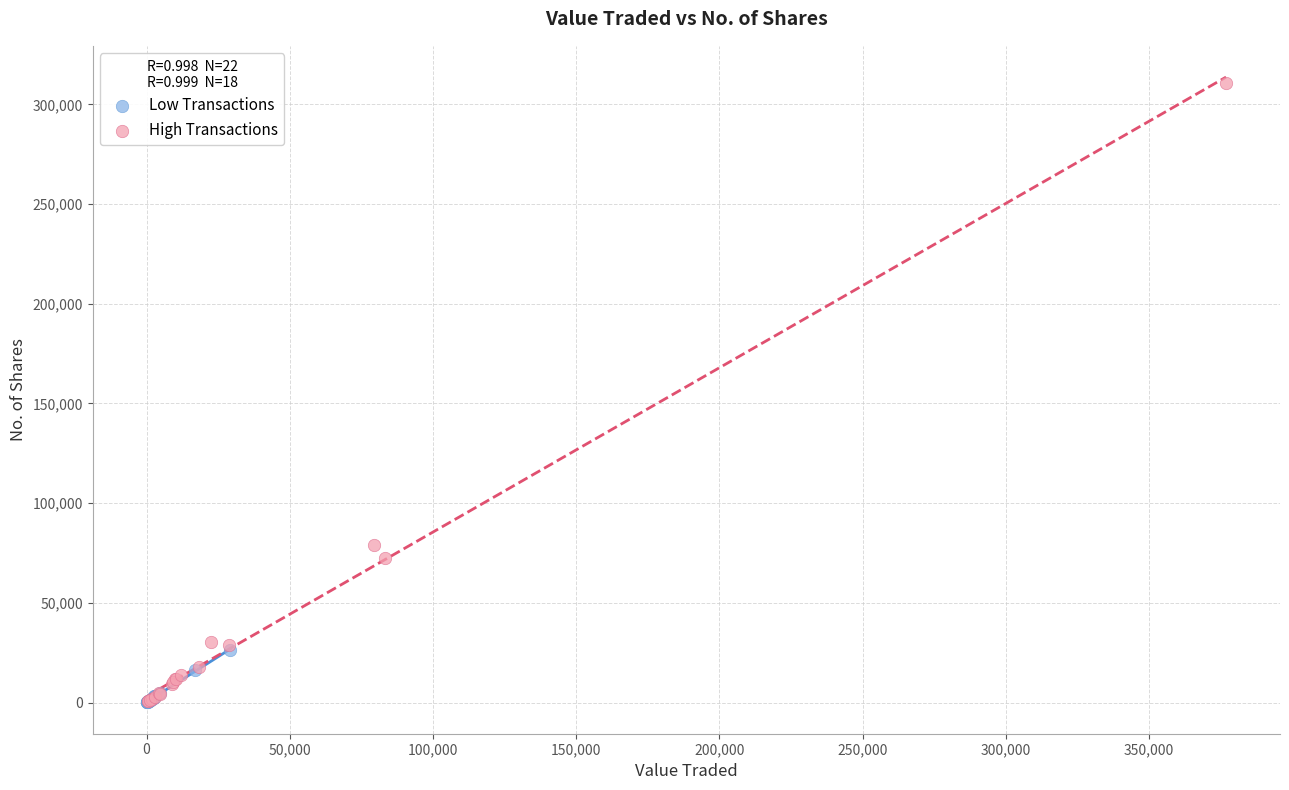

Which series reaches the maximum Y coordinate?

High Transactions